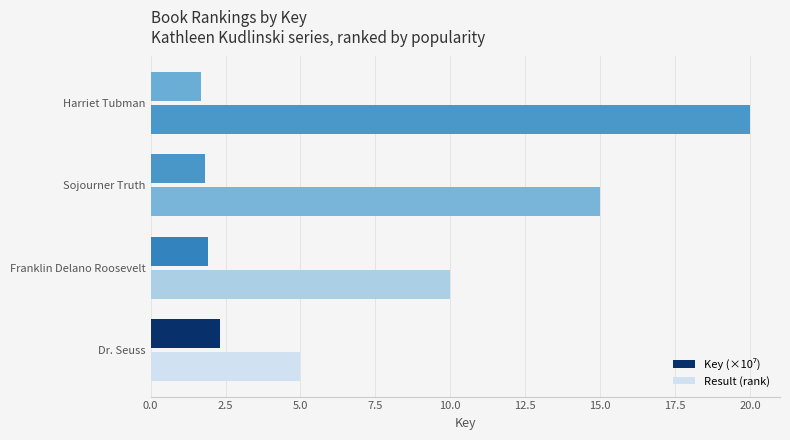

How many series are shown in this chart?

2